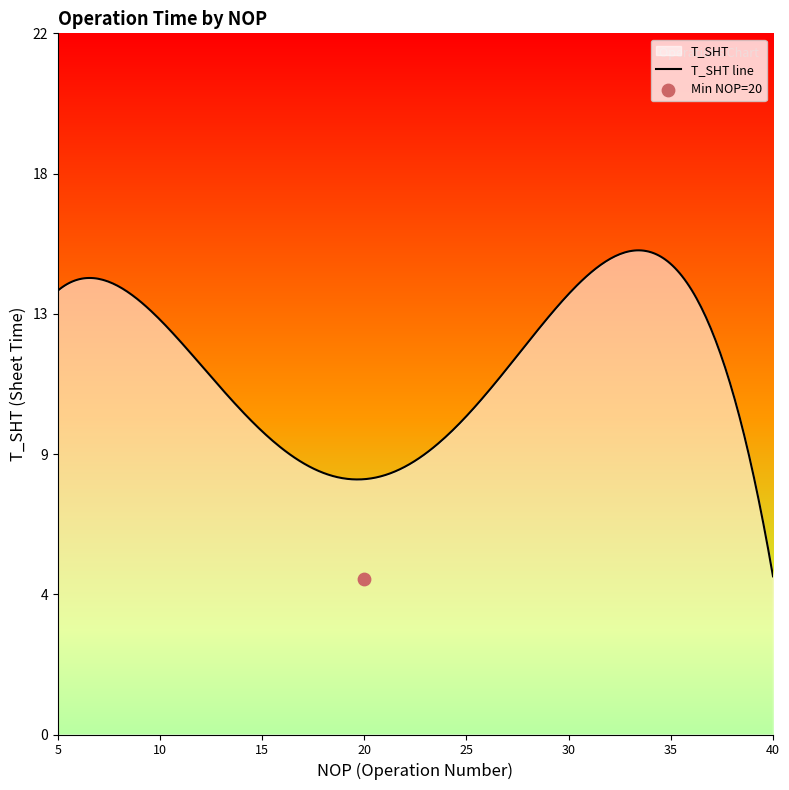

Which has a higher value, 010 or 010?

010